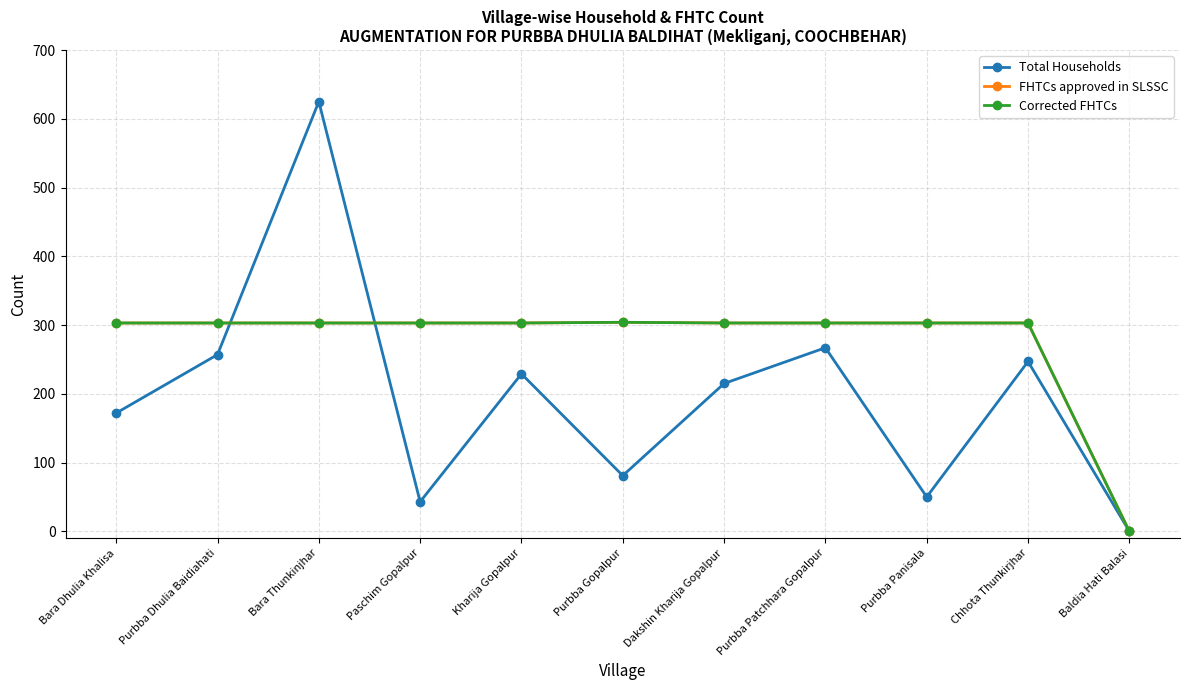

Does the chart have visible grid lines?

Yes